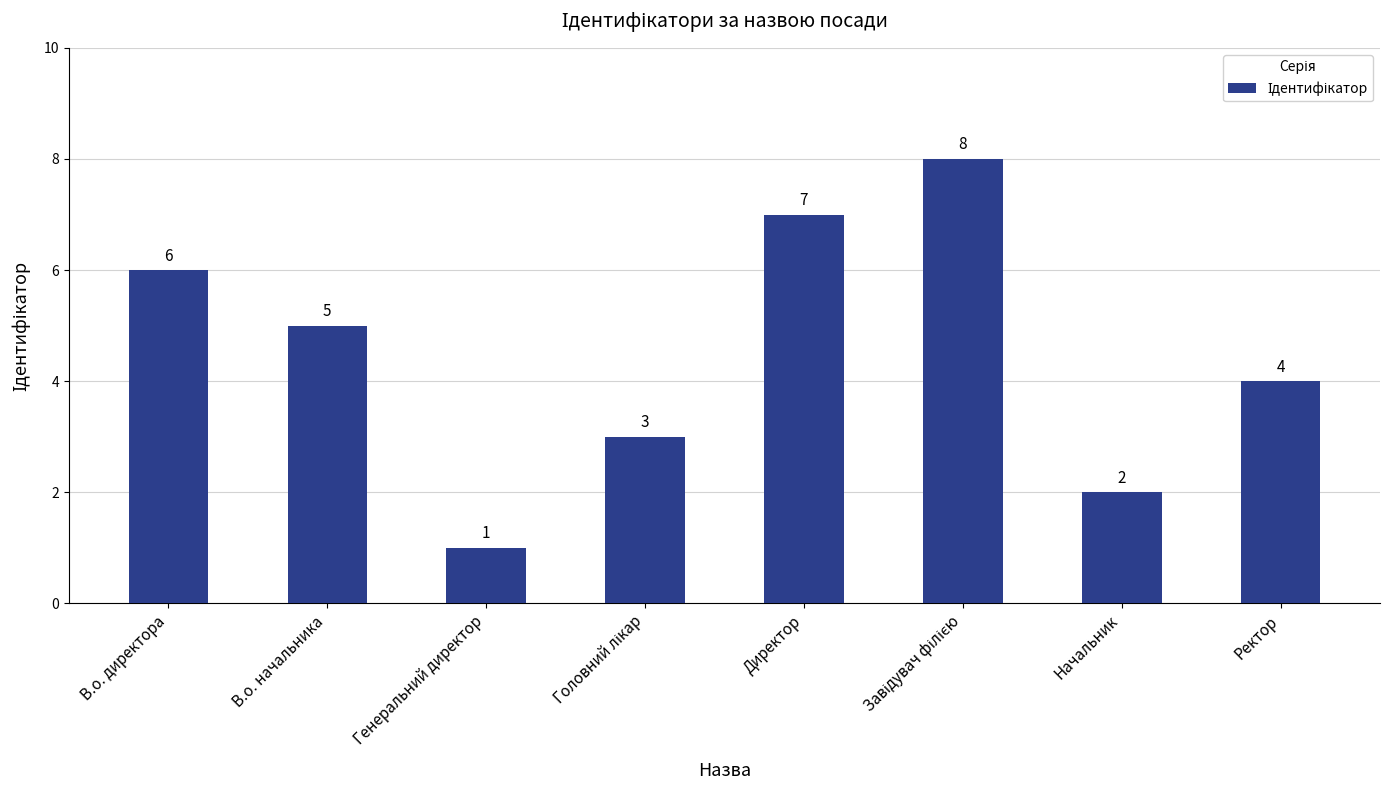

Count the number of data series in this chart.

1